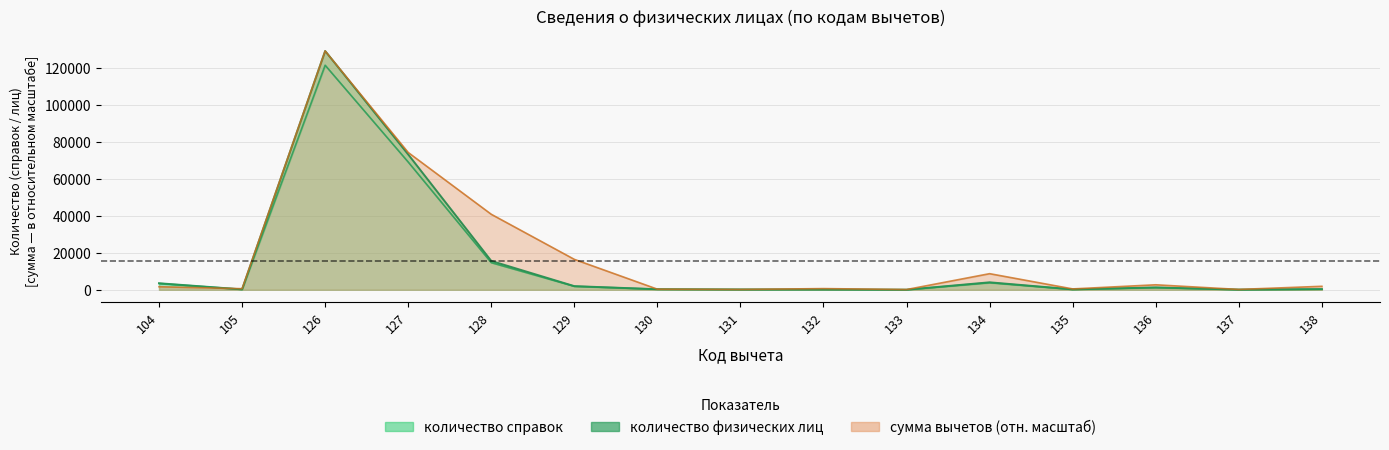

Is the value of количество справок at 134 greater than the value of сумма вычетов at 128?

No